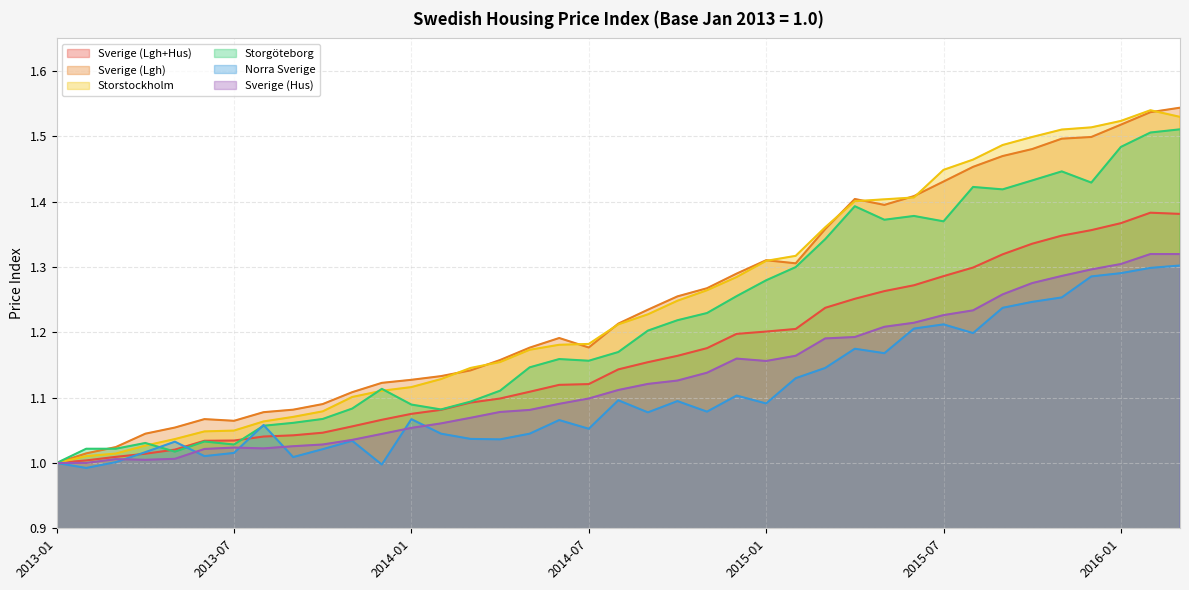

How many interior local peaks does the Sverige (Lgh) series have?

4